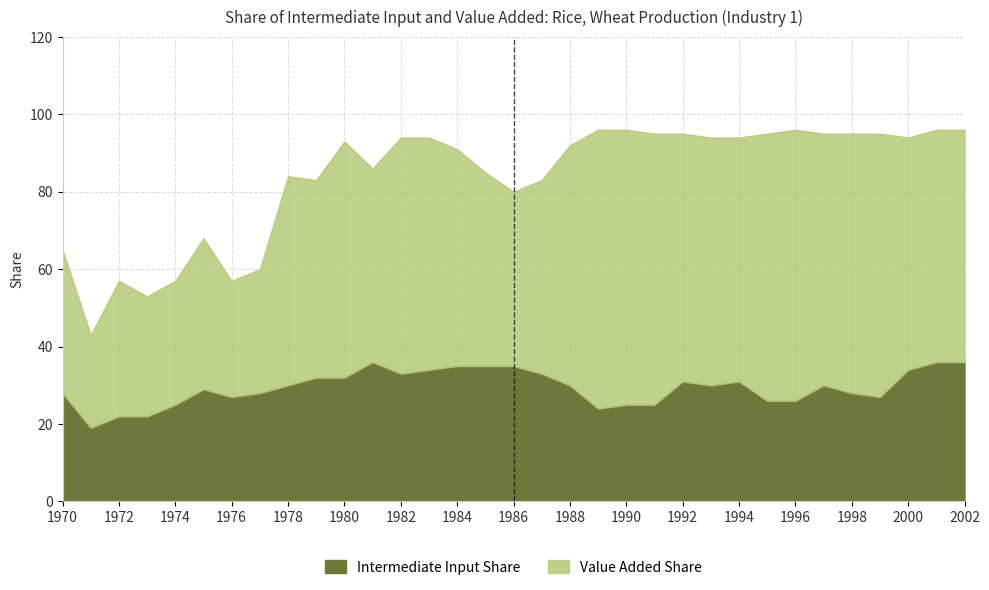

In Intermediate Input Share, how many points are lower than both neighbors (excluding endpoints)?

6